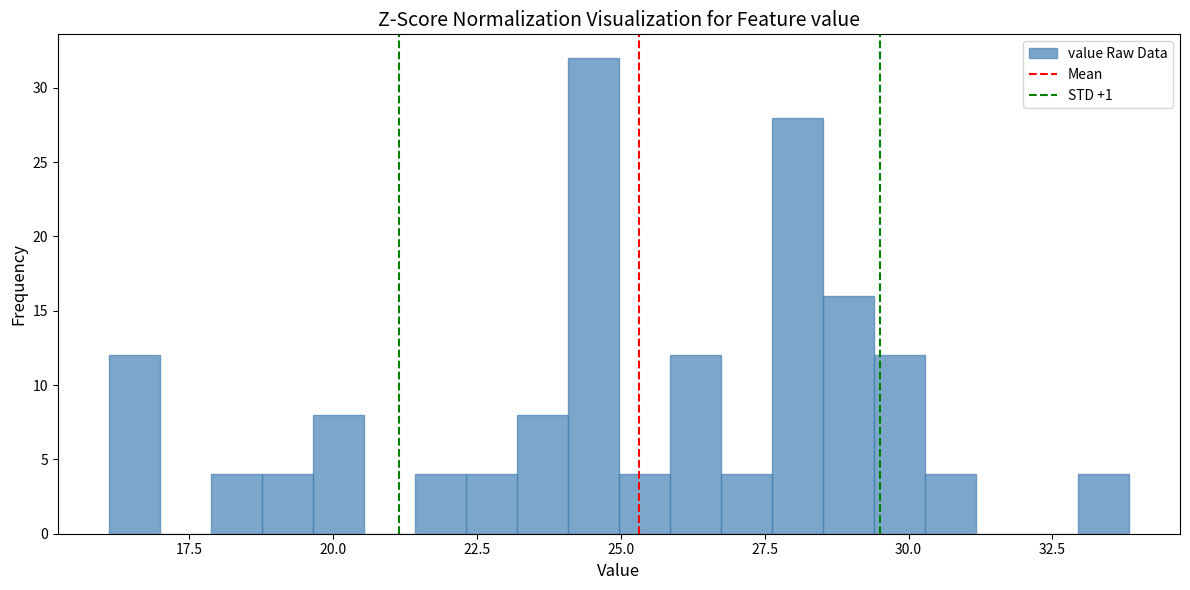

Around what value on the x-axis is the tallest bar? Give the approximate position of its centre, as read against the axis.

24.5